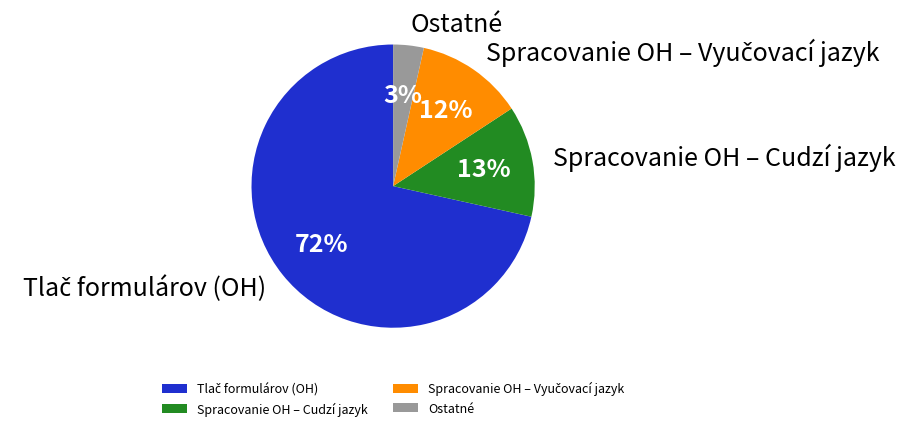

Does any single category account for the majority?

Yes